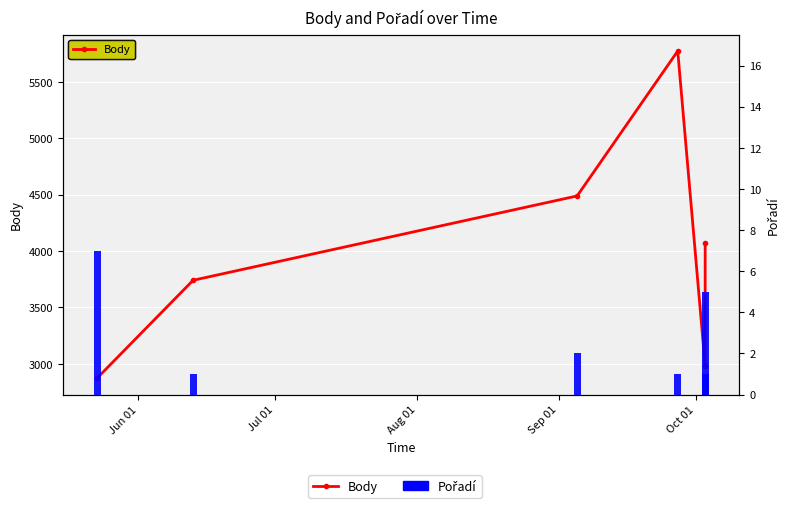

How many categories are shown in the chart?

6